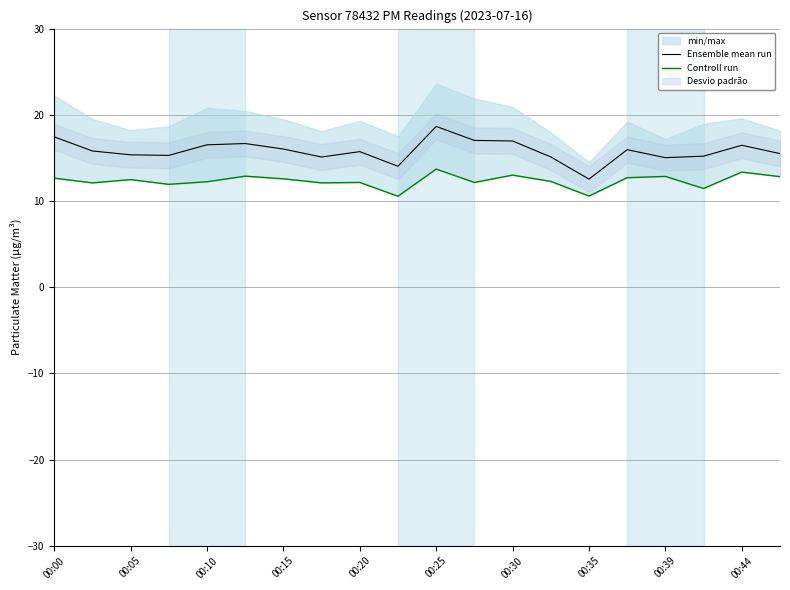

At which label does Ensemble mean run reach its minimum?

00:35